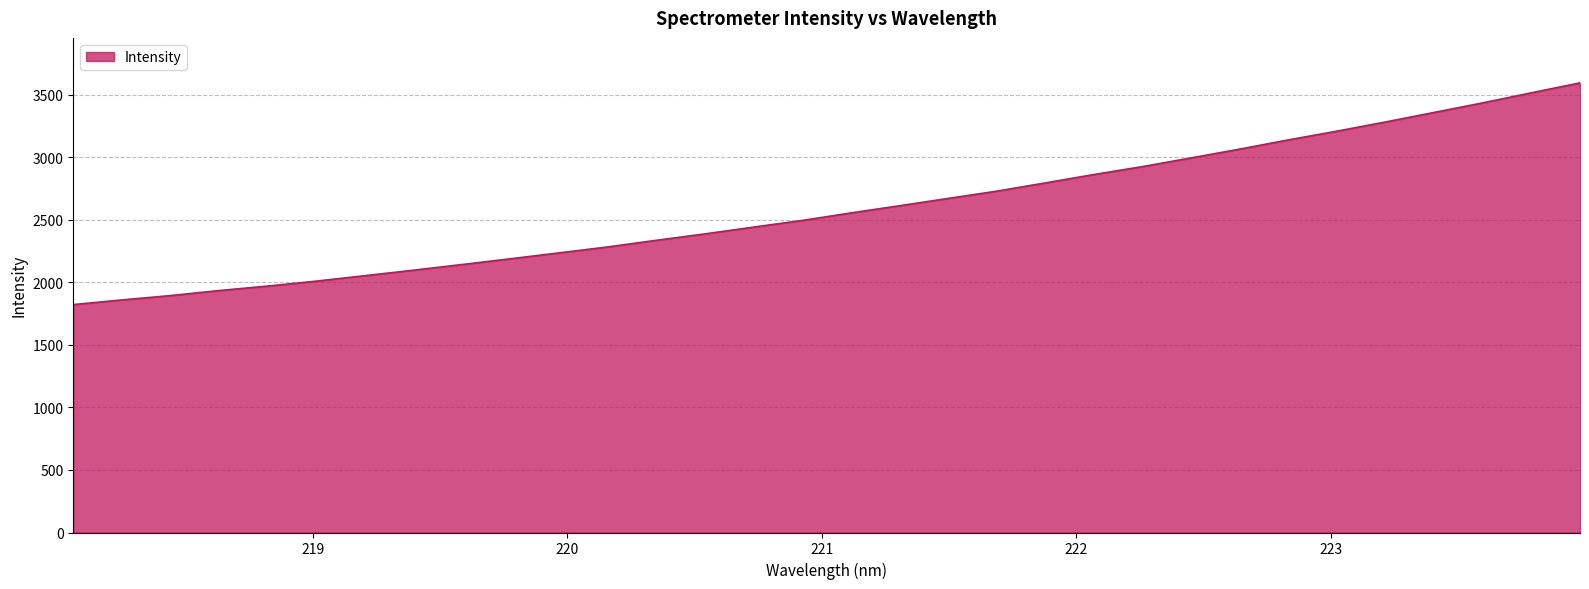

What is the difference between the maximum and minimum values?

1772.1